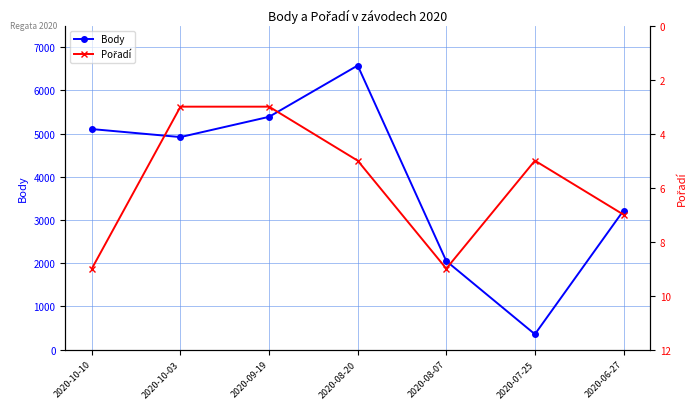

What is the total value across all series at 2020-07-25?

361